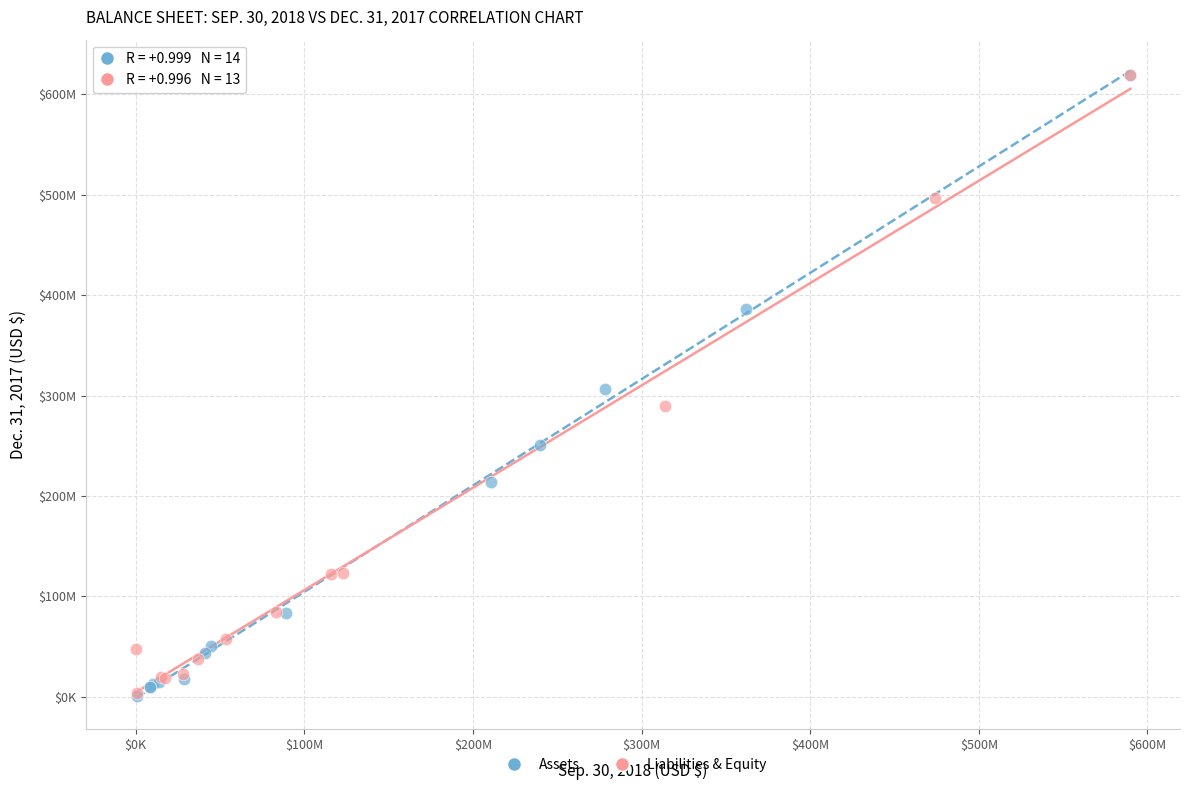

What are all the series names shown in the legend?

Assets, Liabilities & Equity